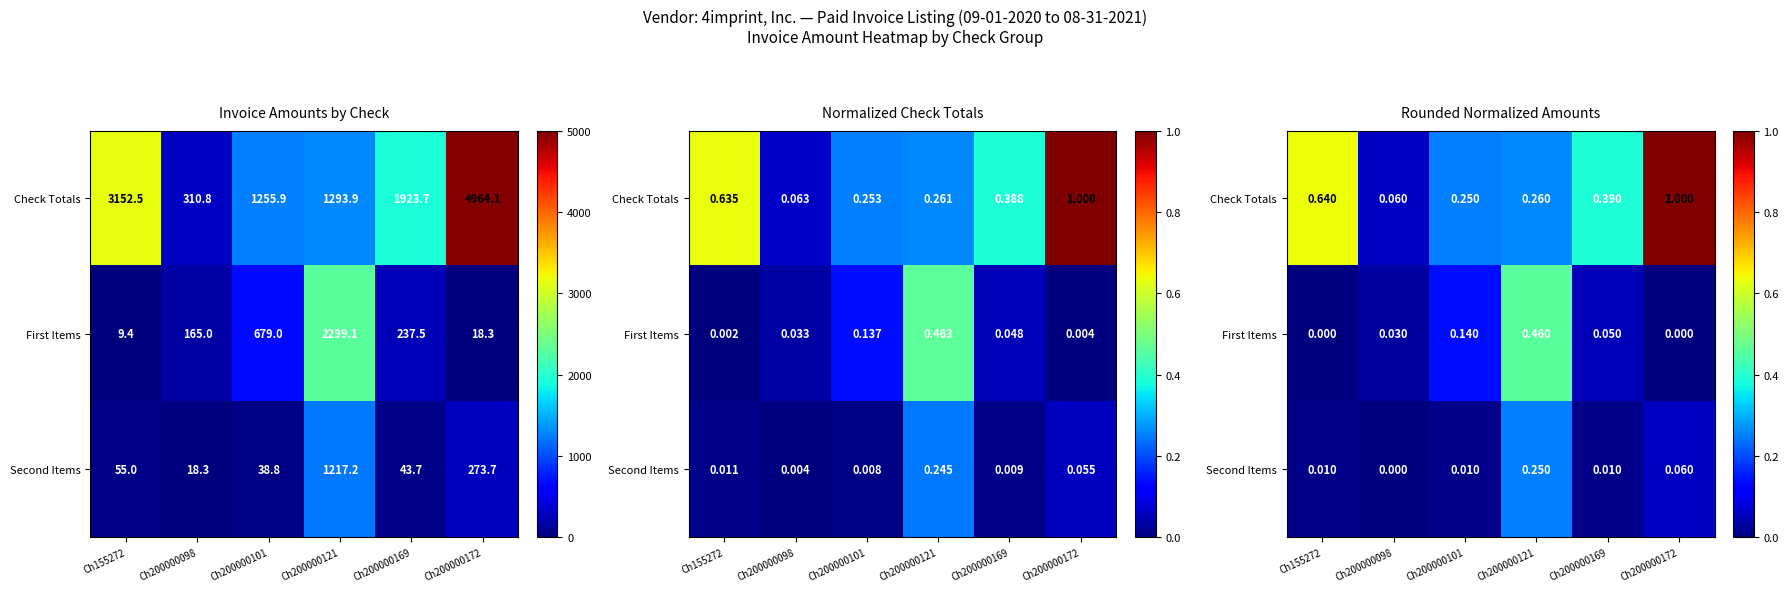

What is the highest value of the Check Totals series?

1.0